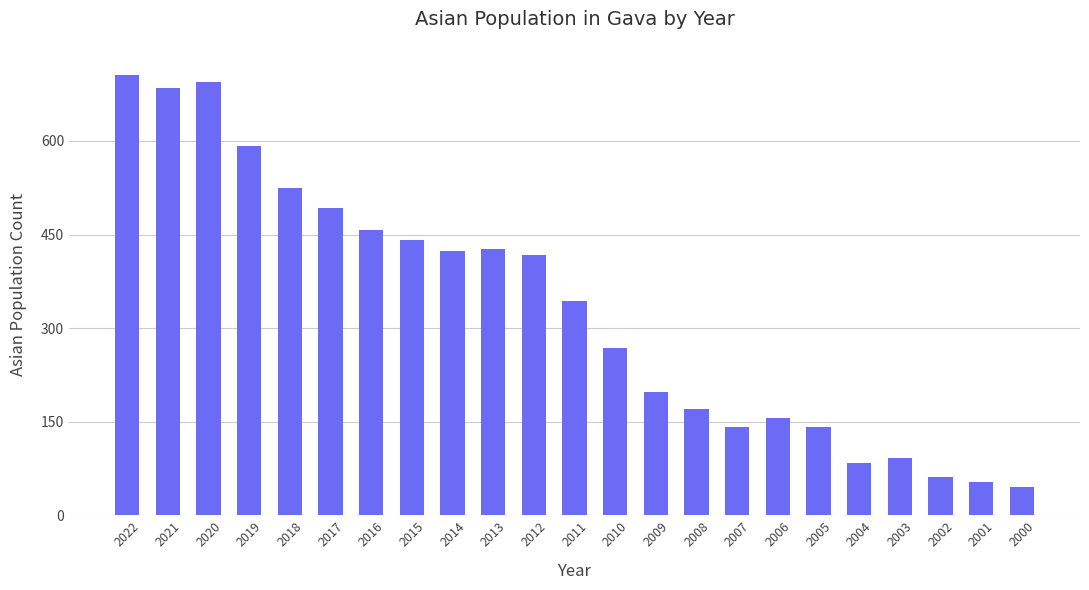

What is the smallest value displayed?

45